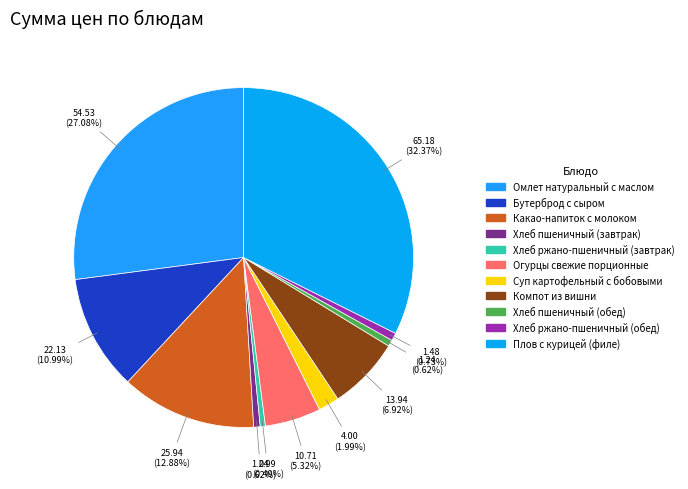

Which category has the biggest portion of the pie?

Плов с курицей (филе)